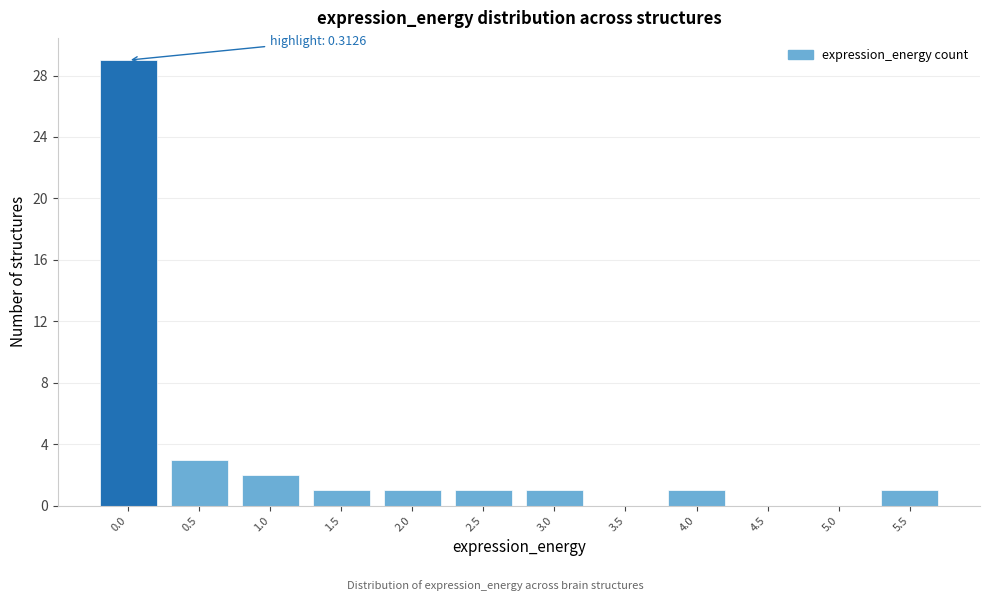

Reading left to right, transcribe all the data shown in this chart.

0.0=29	0.5=3	1.0=2	1.5=1	2.0=1	2.5=1	3.0=1	3.5=0	4.0=1	4.5=0	5.0=0	5.5=1